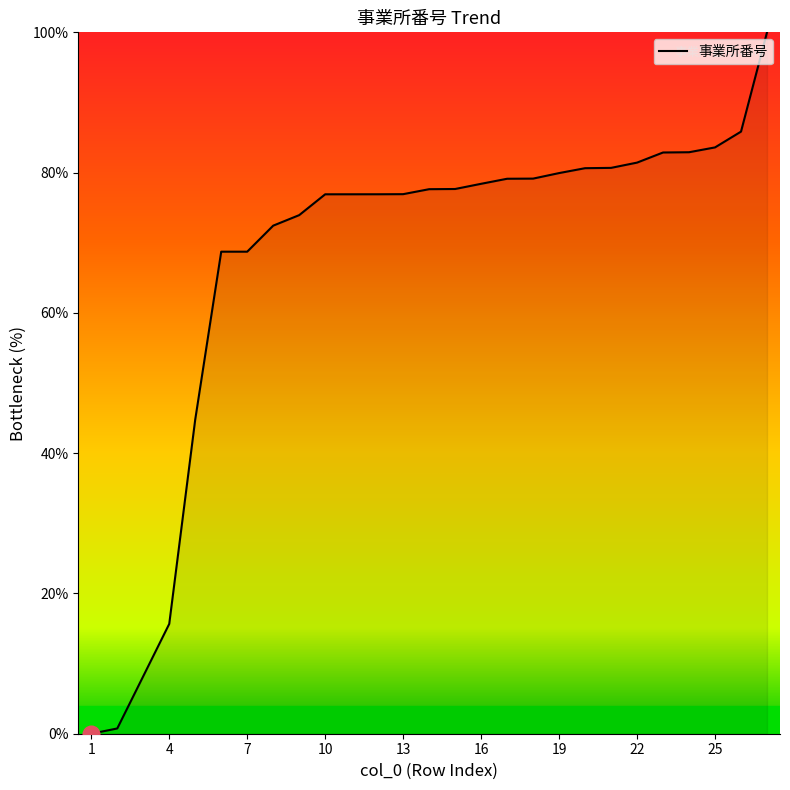

What is the greatest value displayed?

100.0